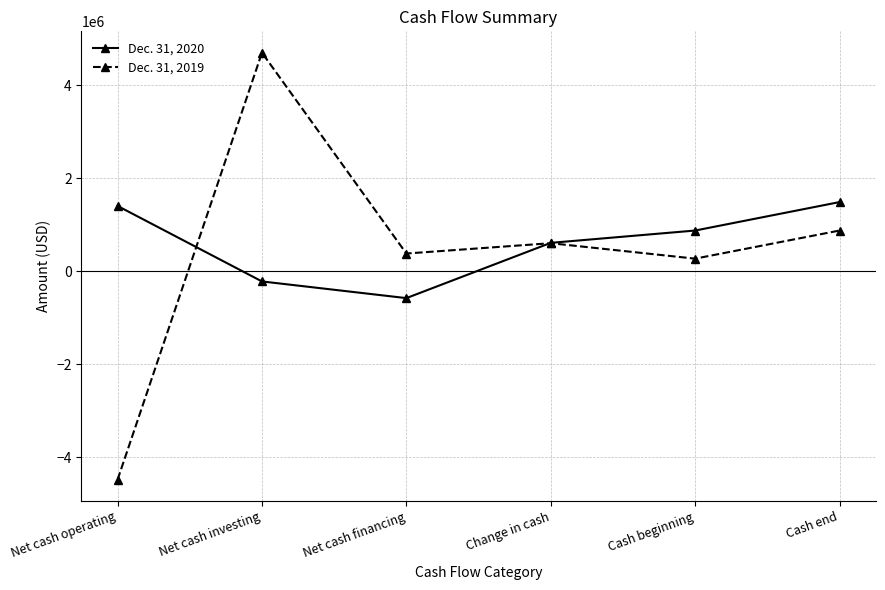

What is the label of the 2nd point from the right?

Cash beginning